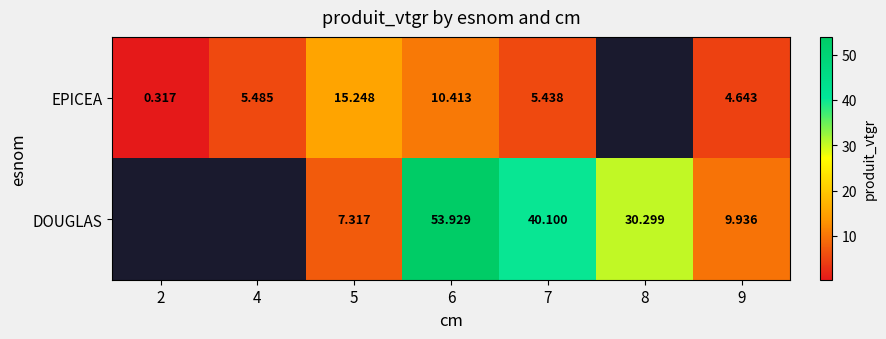

Is the value of DOUGLAS at 8 greater than the value of EPICEA at 4?

Yes